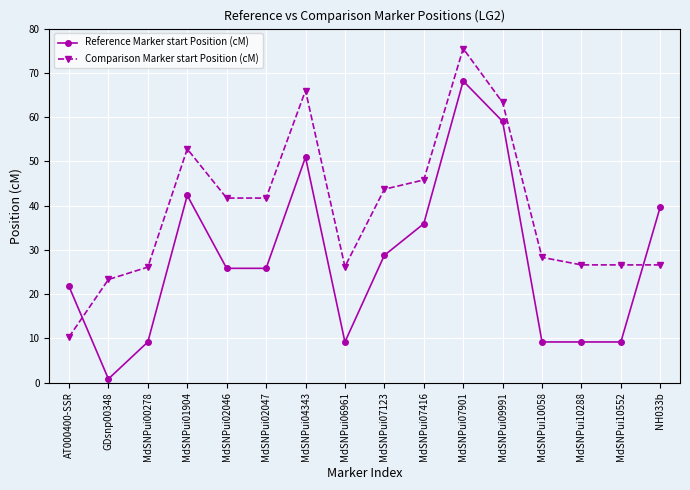

At which category does Reference Marker start Position (cM) reach its first local valley?

GDsnp00348